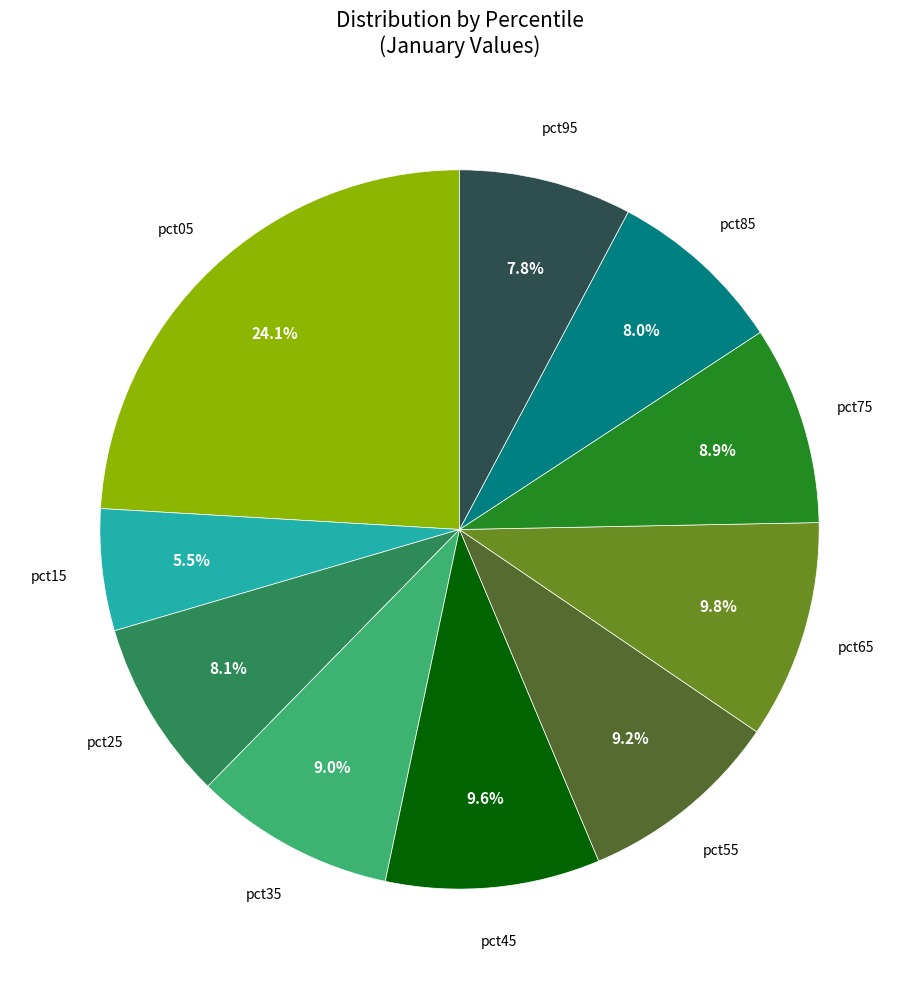

Does any single category account for the majority?

No